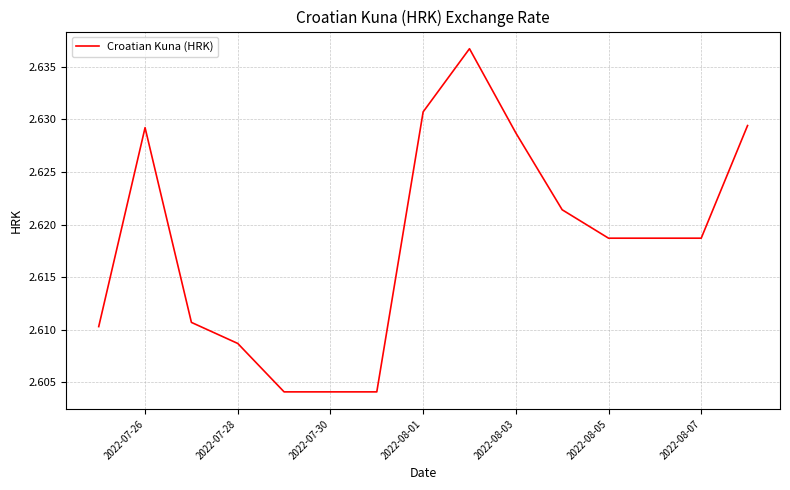

Does the chart display data point markers on the line(s)?

No